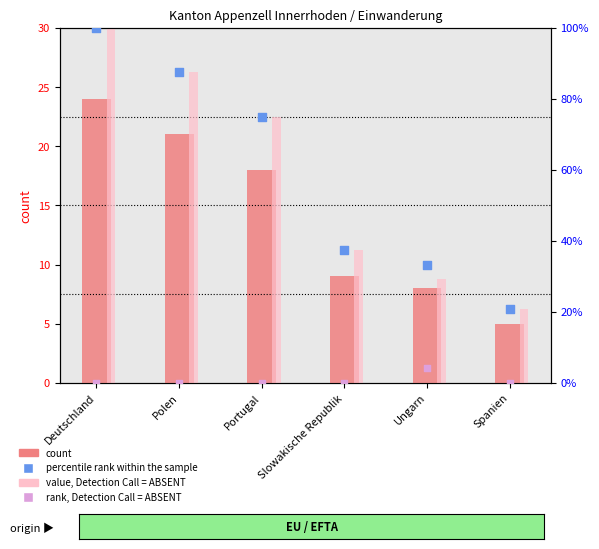

What are all the series names shown in the legend?

count, value, Detection Call = ABSENT, percentile rank within the sample, rank, Detection Call = ABSENT